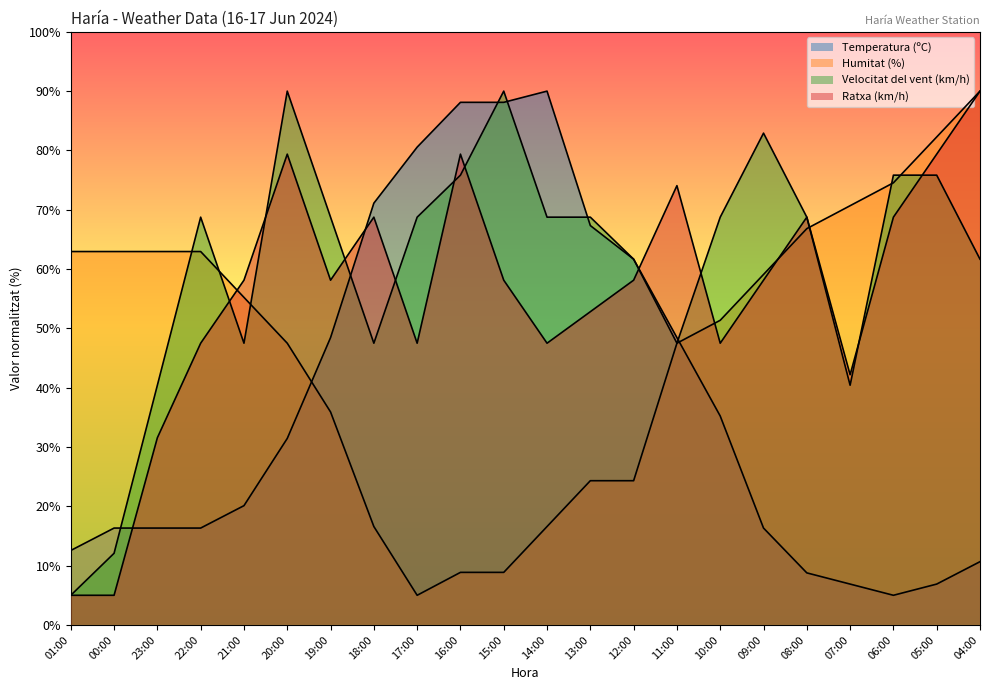

In Ratxa (km/h), how many points are lower than both neighbors (excluding endpoints)?

5